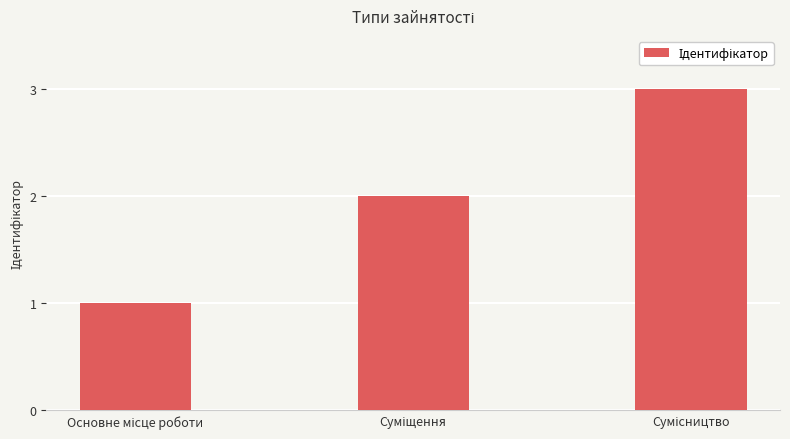

How many values are between 1 and 3?

3